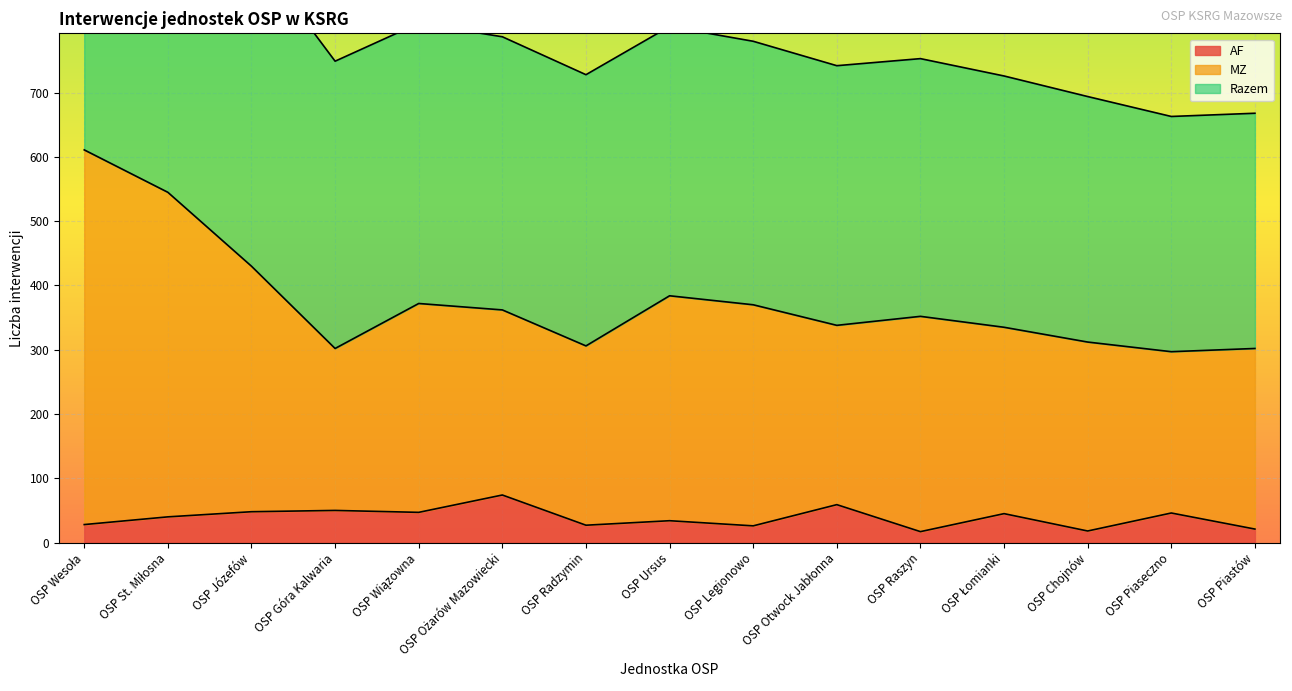

What is the value of the AF point at the 12th from the left?

45